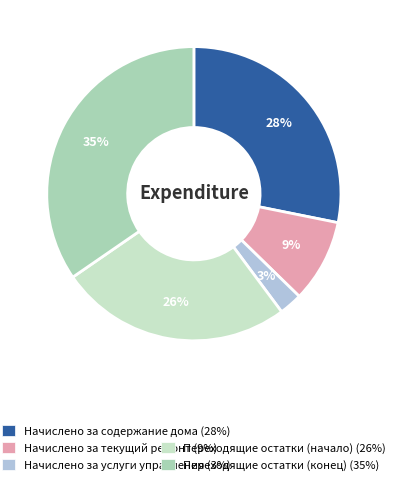

Is there any slice that represents more than half of the pie?

No